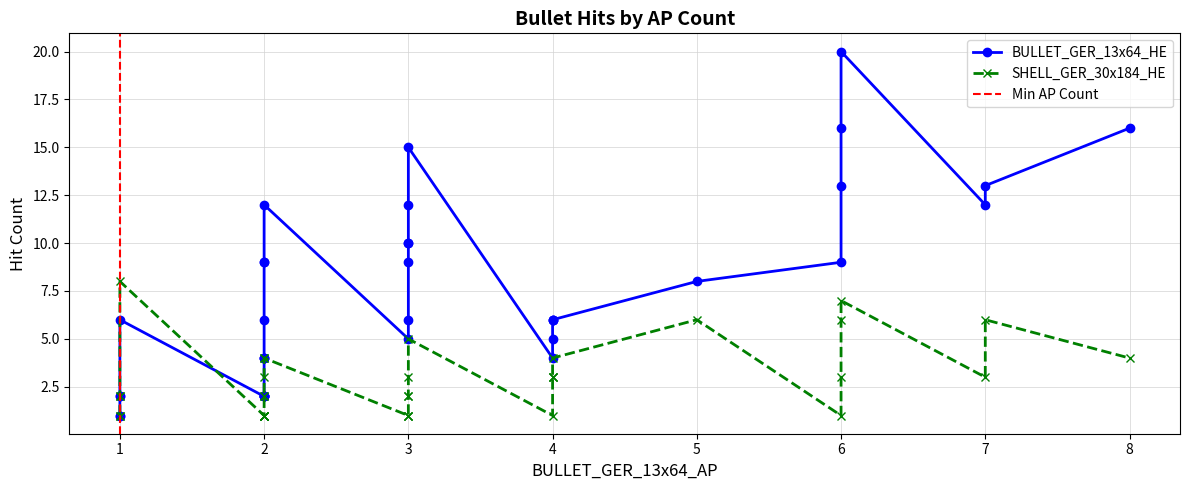

What is the sum of all BULLET_GER_13x64_HE values?

271